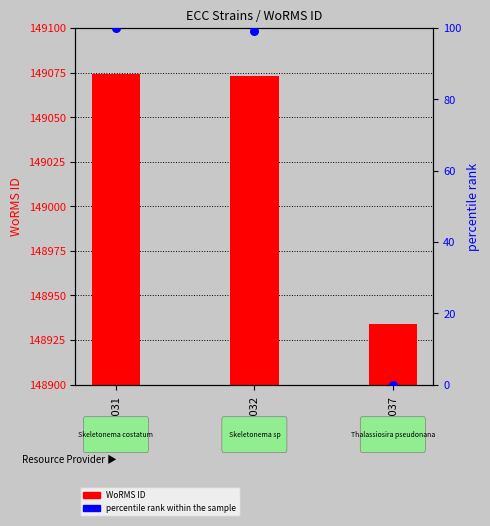

What are all the series names shown in the legend?

WoRMS ID, percentile rank within the sample